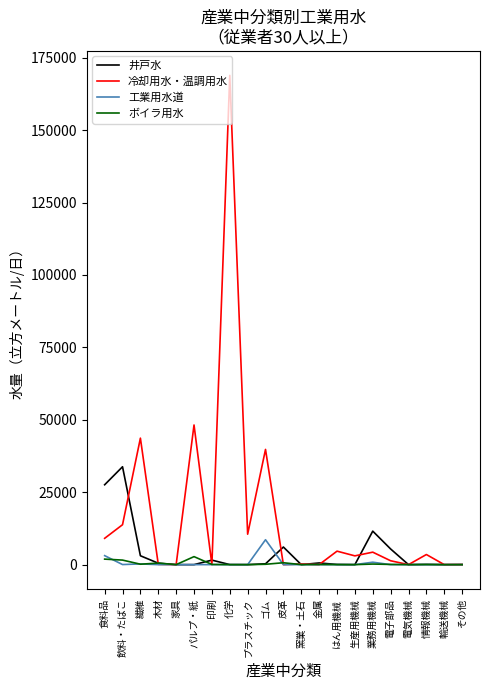

Which series has the largest total across all categories?

冷却用水・温調用水